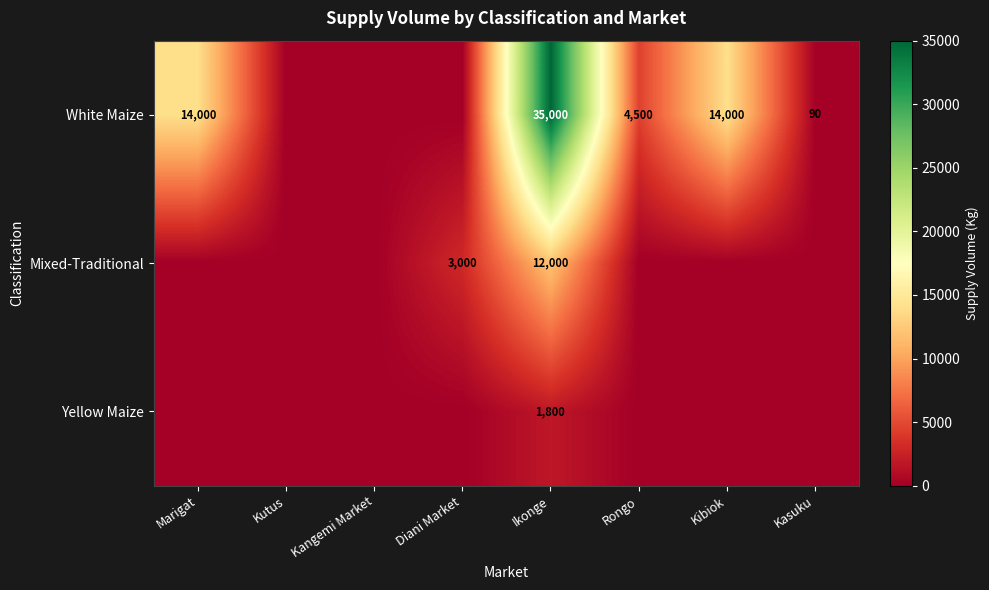

The value of White Maize at Ikonge is 46927. True or false?

False